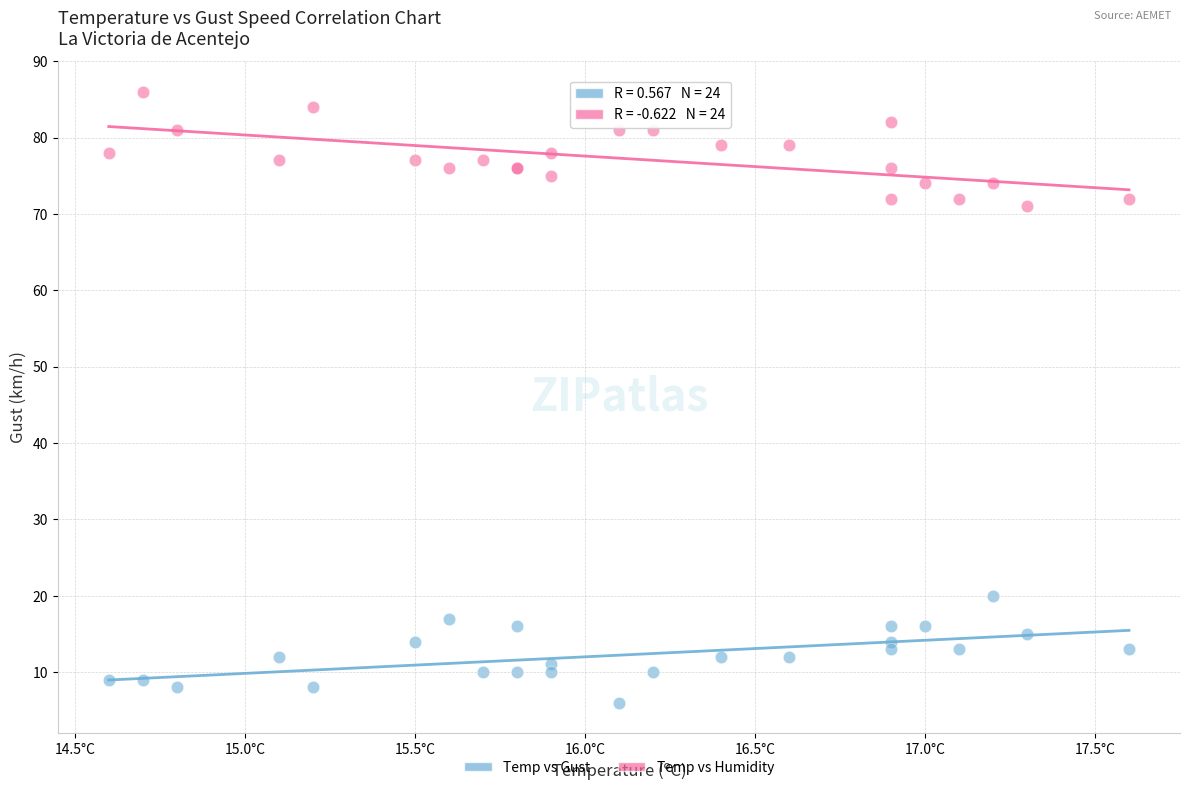

Across all series, what Y value is closest to 46?

71